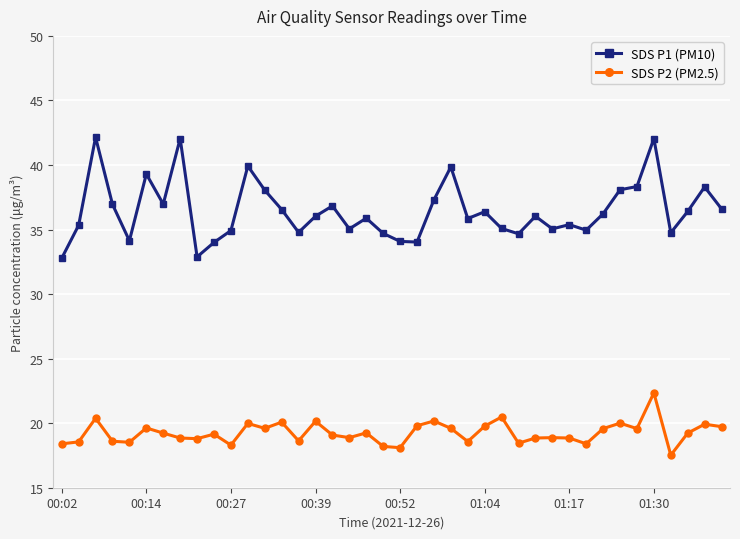

Rank the series by their maximum value, from lowest to highest.

SDS P2 (PM2.5), SDS P1 (PM10)